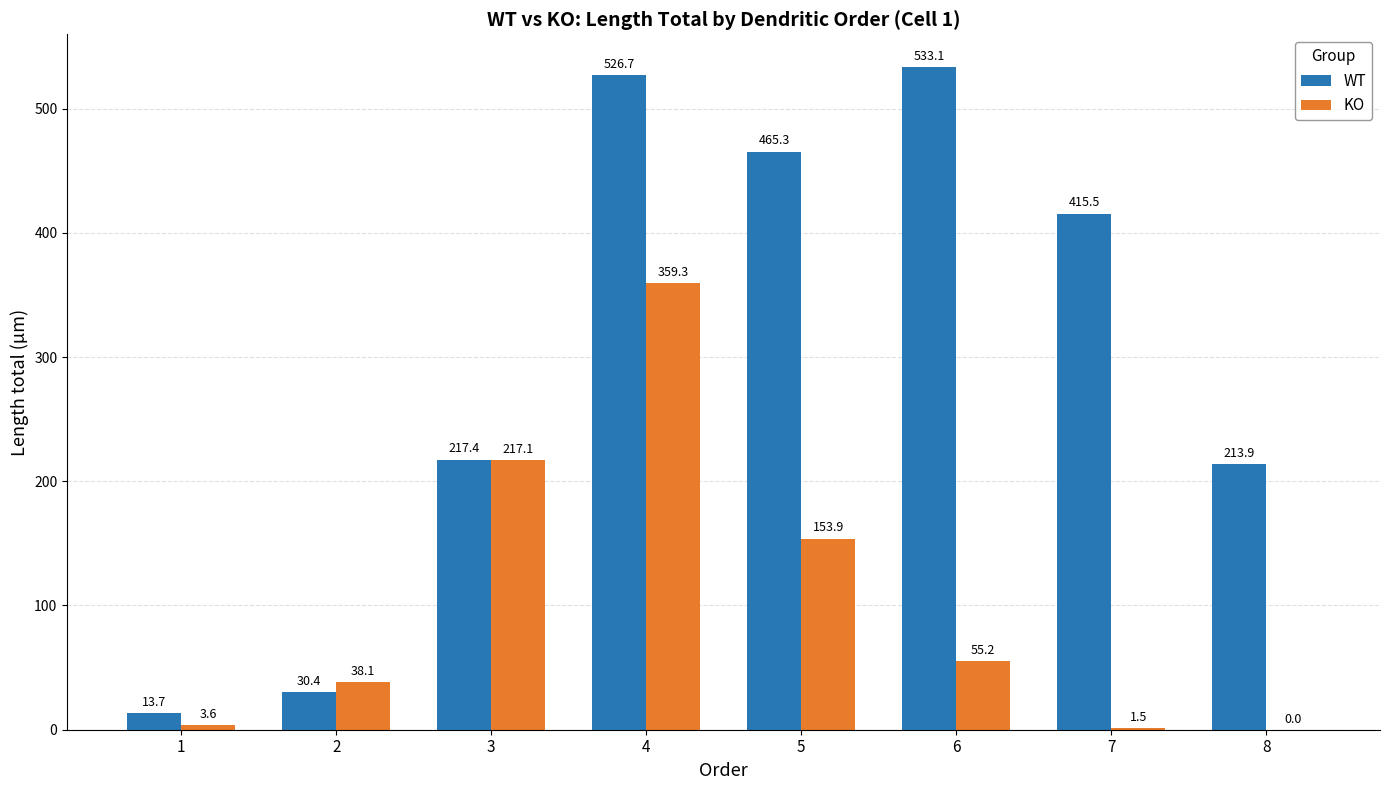

Between 2 and 3, which series saw the biggest shift?

WT